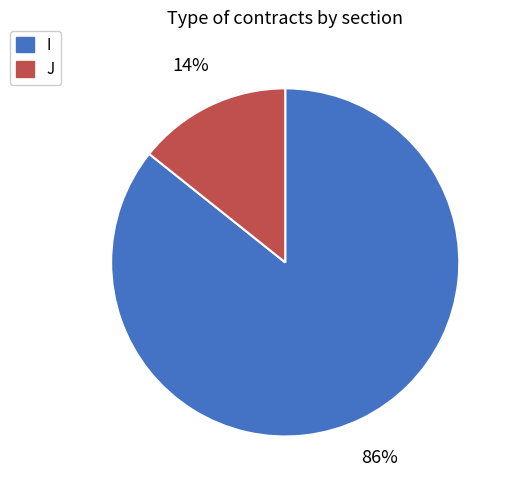

To the nearest percent, what is the combined percentage of J and I?

100%